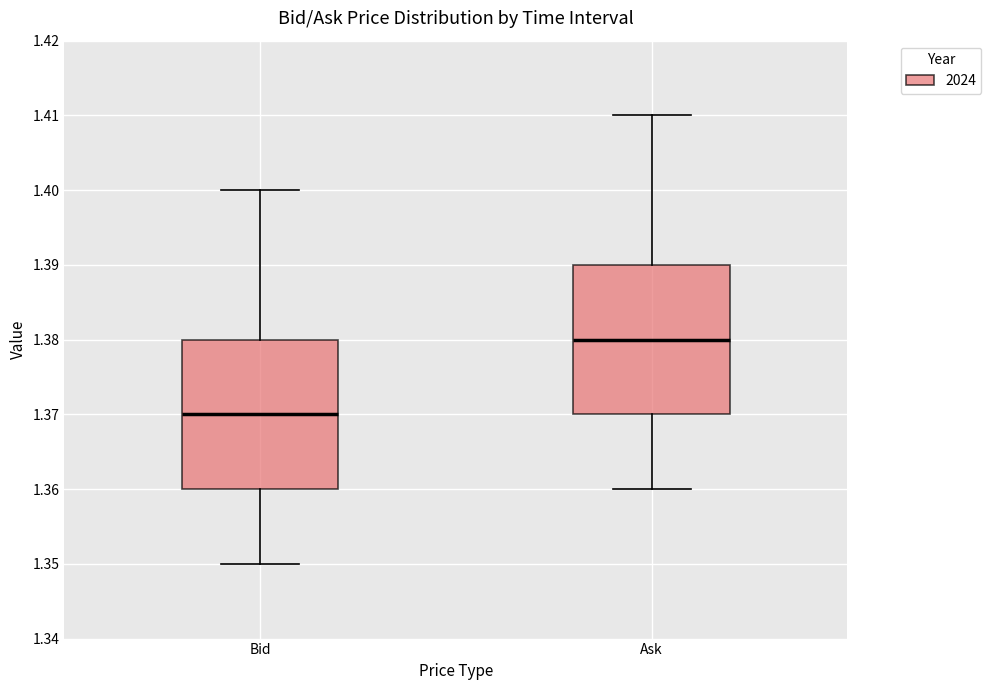

Where is the upper edge of the box for Ask on the y-axis? The values are not printed on the chart, so give them approximately, as read against the axis.

1.39